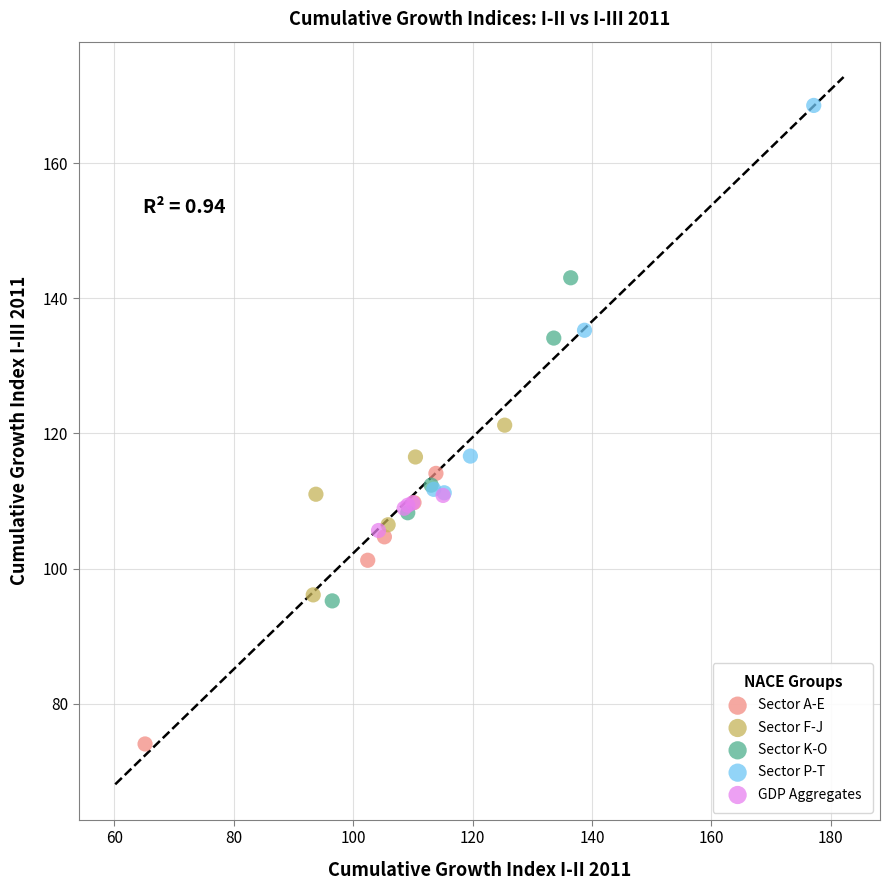

Which series reaches the maximum Y coordinate?

Sector P-T